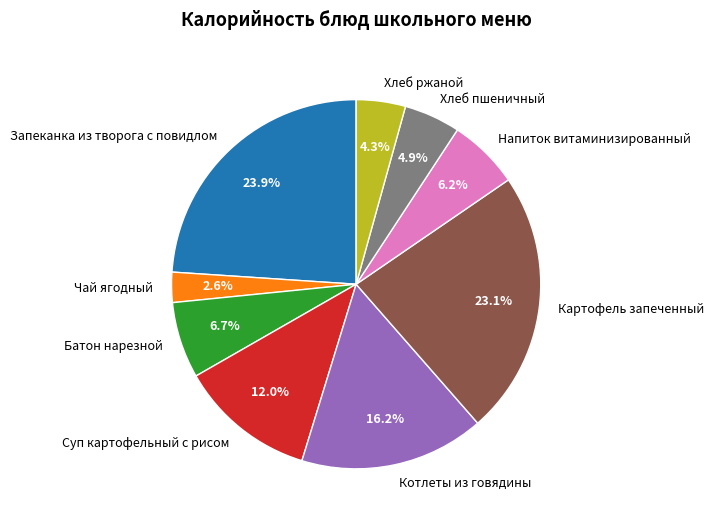

Does any single category account for the majority?

No